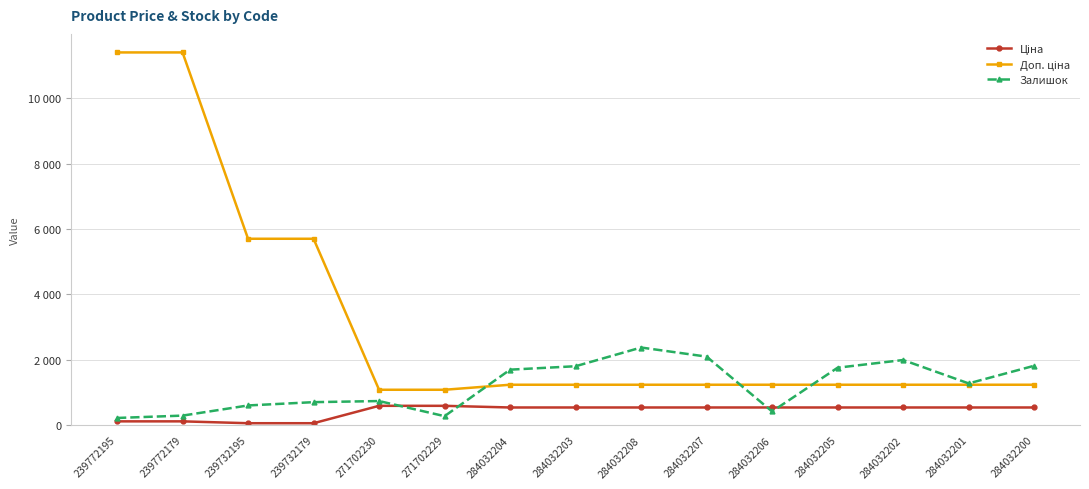

Does the chart have visible grid lines?

Yes